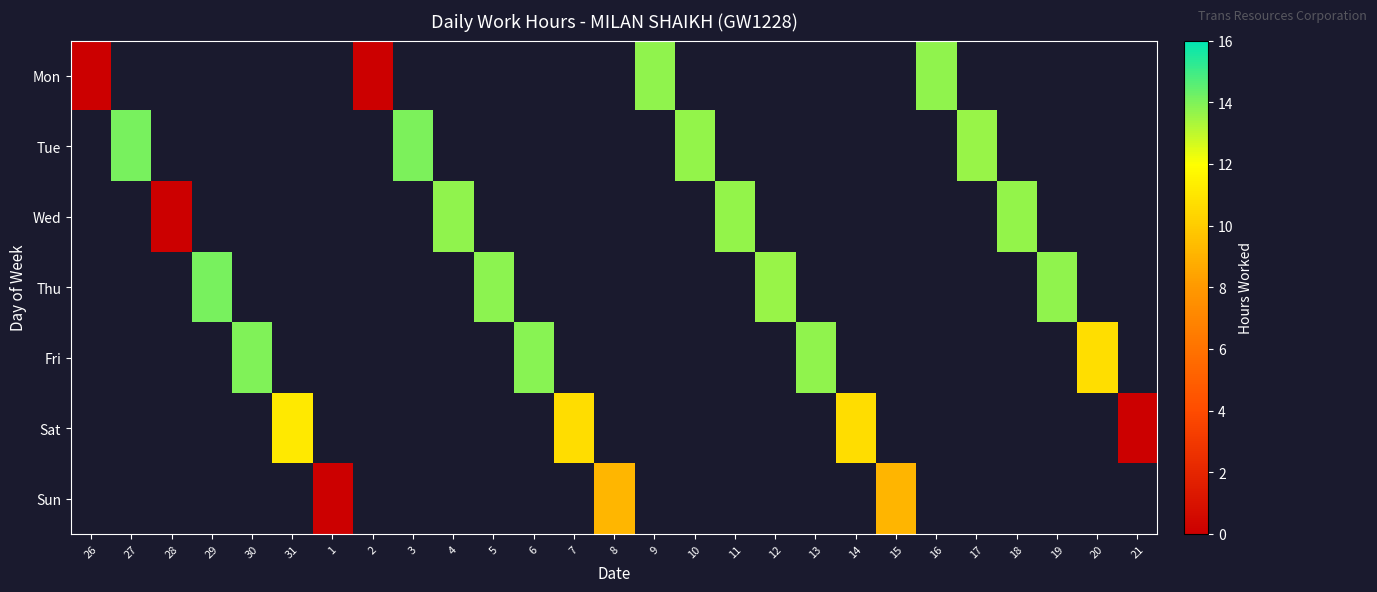

Which series changed the most between 5 and 12?

Thu